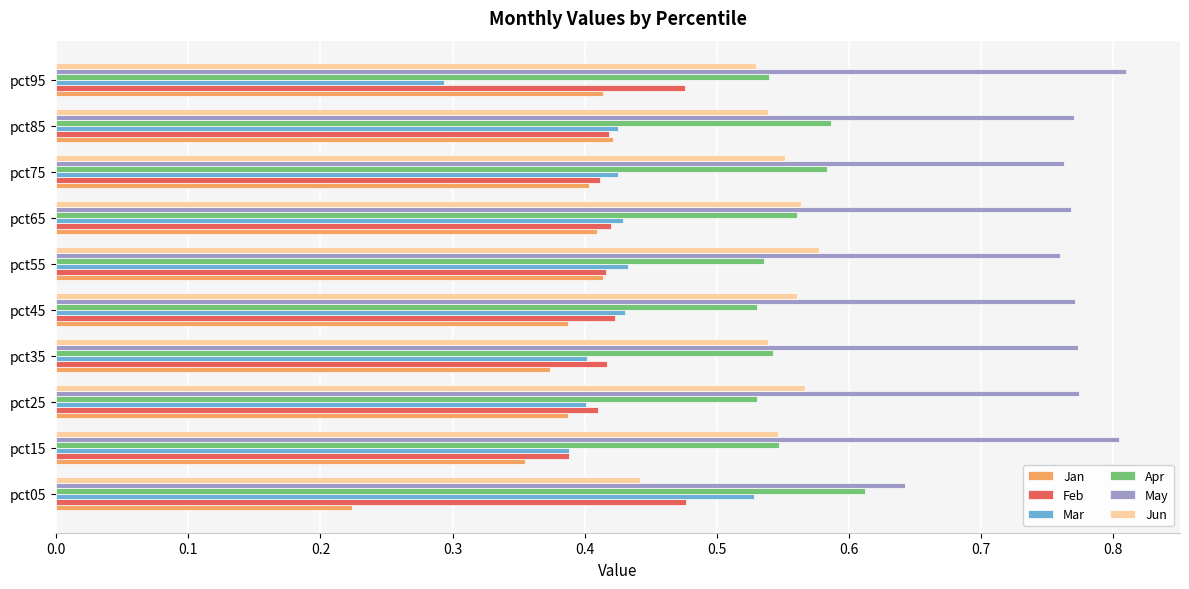

The value of Mar at pct85 is 0.4. True or false?

True